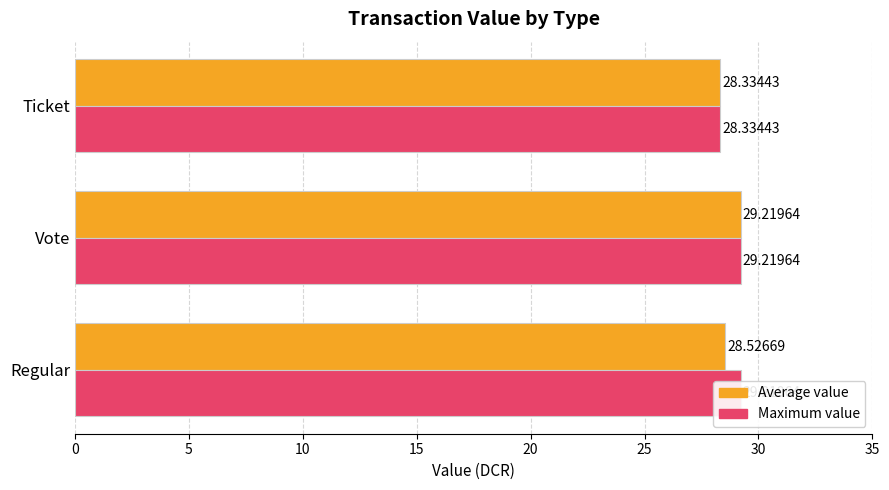

How many bars are there in each group?

2